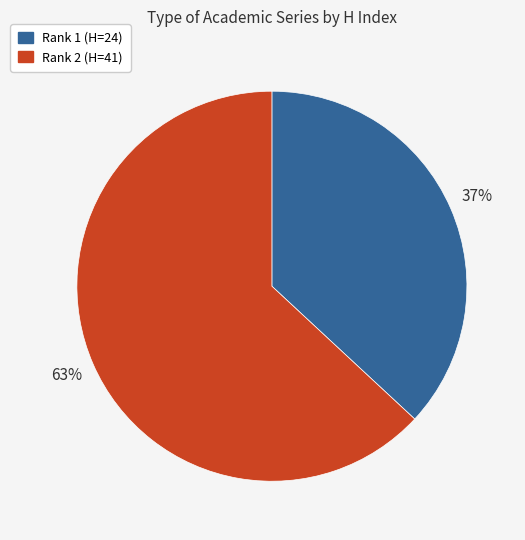

To the nearest percent, what is the difference between the largest and smallest slice percentages?

26%